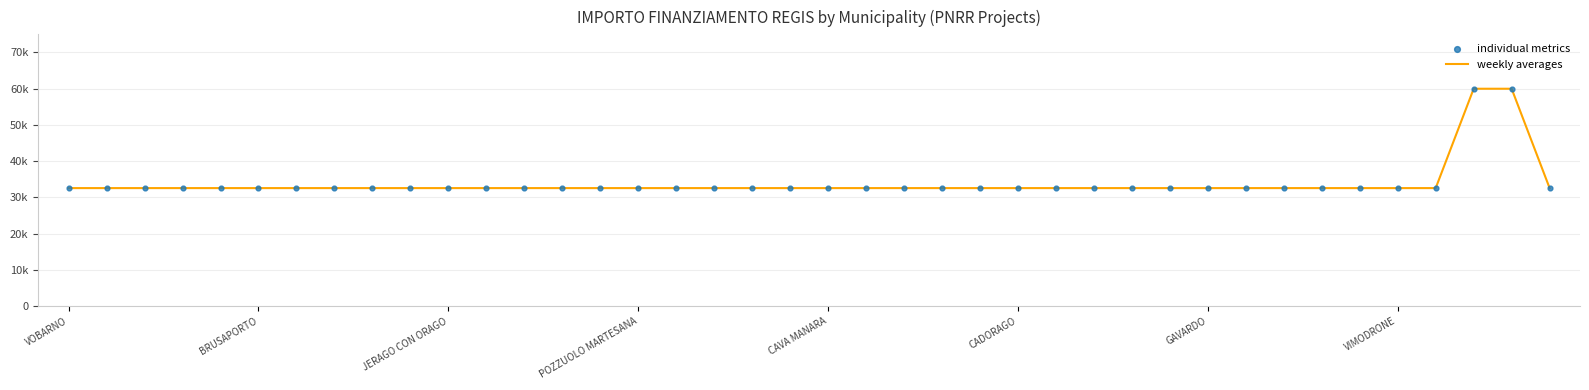

Is this an area chart (filled region under the line)?

No